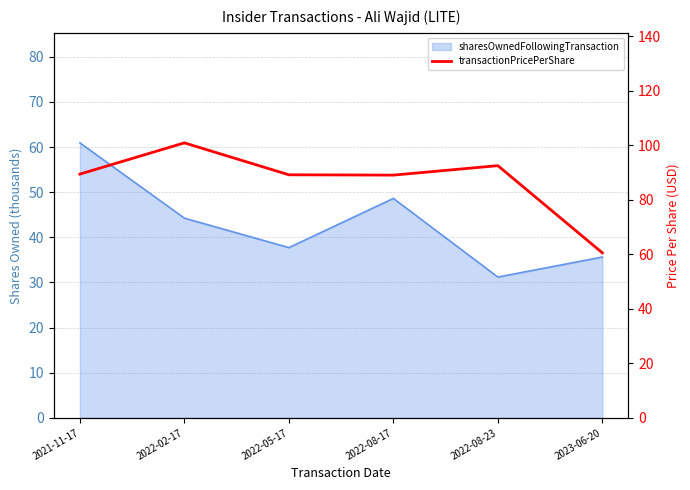

The chart shows a value of 47.3 at 2022-05-17. True or false?

False